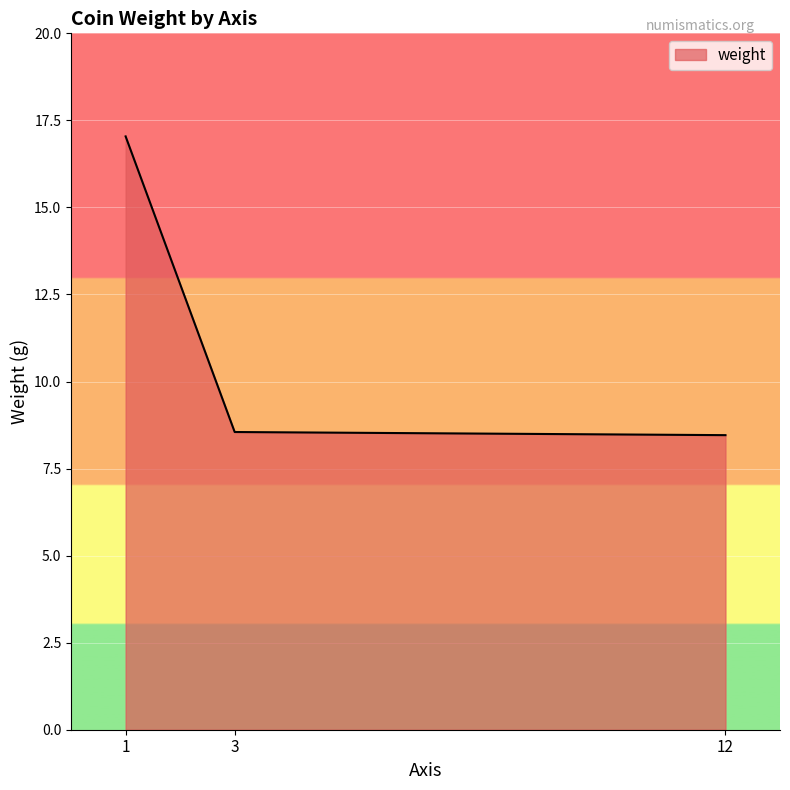

Reading left to right, extract all data points from this chart.

1=17.0	3=8.6	12=8.5